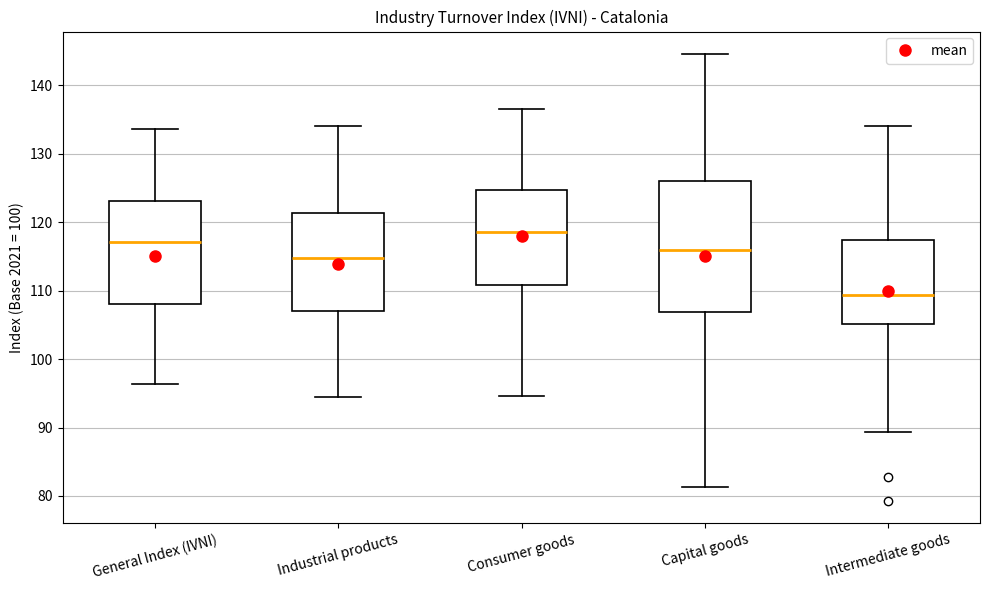

Reading left to right, read every box against the y-axis: the position of its median line, the range the box covers, and the ends of its whiskers. The values are not printed on the chart, so give them approximately, as read against the axis.

General Index (IVNI): median 117, box 108 to 123, whiskers 96 to 134
Industrial products: median 115, box 107 to 121, whiskers 94 to 134
Consumer goods: median 119, box 111 to 125, whiskers 95 to 137
Capital goods: median 116, box 107 to 126, whiskers 81 to 145
Intermediate goods: median 109, box 105 to 117, whiskers 89 to 134